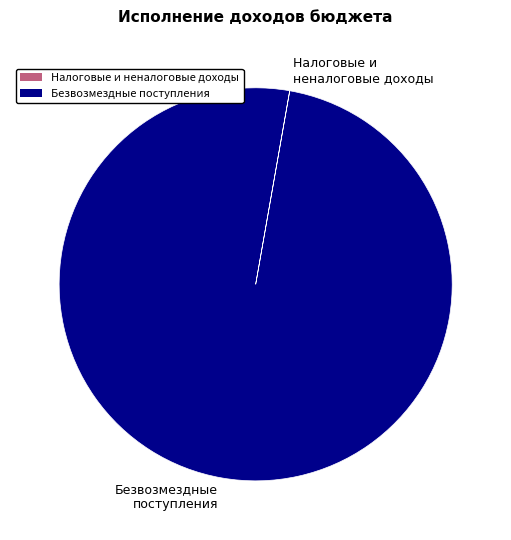

What is the majority slice?

Безвозмездные поступления